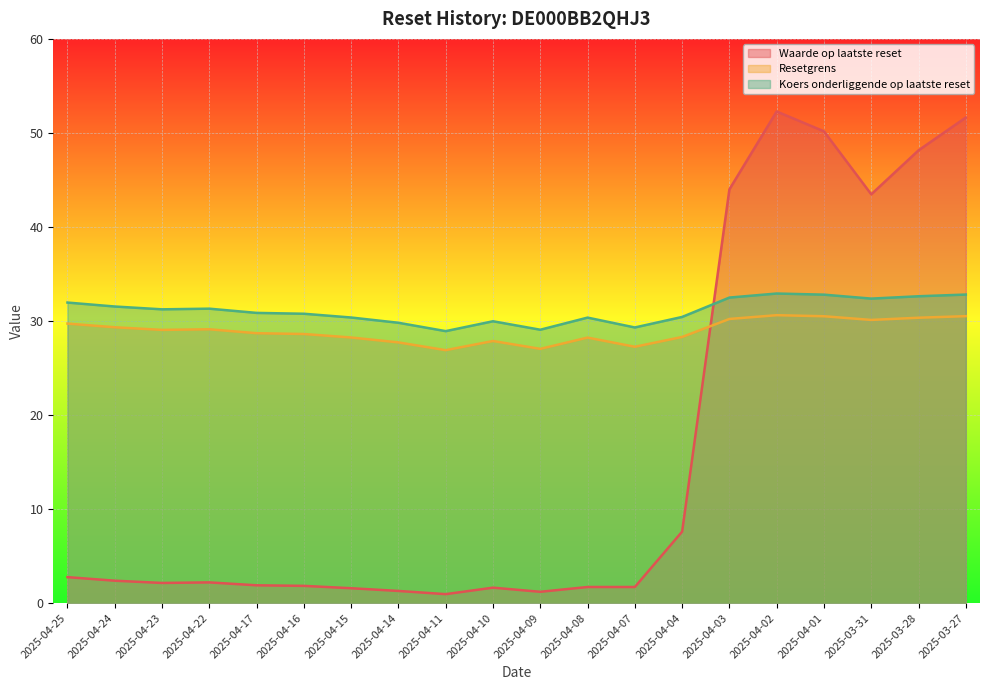

True or false: Koers onderliggende op laatste reset has a value of 32.8 at 2025-03-27.

True